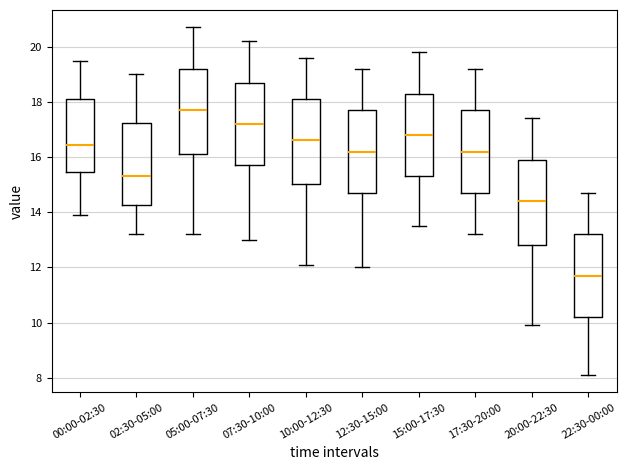

Reading left to right, read every box against the y-axis: the position of its median line, the range the box covers, and the ends of its whiskers. The values are not printed on the chart, so give them approximately, as read against the axis.

00:00-02:30: median 16.4, box 15.4 to 18.2, whiskers 13.8 to 19.4
02:30-05:00: median 15.4, box 14.2 to 17.2, whiskers 13.2 to 19.0
05:00-07:30: median 17.8, box 16.2 to 19.2, whiskers 13.2 to 20.8
07:30-10:00: median 17.2, box 15.8 to 18.8, whiskers 13.0 to 20.2
10:00-12:30: median 16.6, box 15.0 to 18.2, whiskers 12.2 to 19.6
12:30-15:00: median 16.2, box 14.8 to 17.8, whiskers 12.0 to 19.2
15:00-17:30: median 16.8, box 15.4 to 18.4, whiskers 13.6 to 19.8
17:30-20:00: median 16.2, box 14.8 to 17.8, whiskers 13.2 to 19.2
20:00-22:30: median 14.4, box 12.8 to 16.0, whiskers 10.0 to 17.4
22:30-00:00: median 11.8, box 10.2 to 13.2, whiskers 8.2 to 14.8